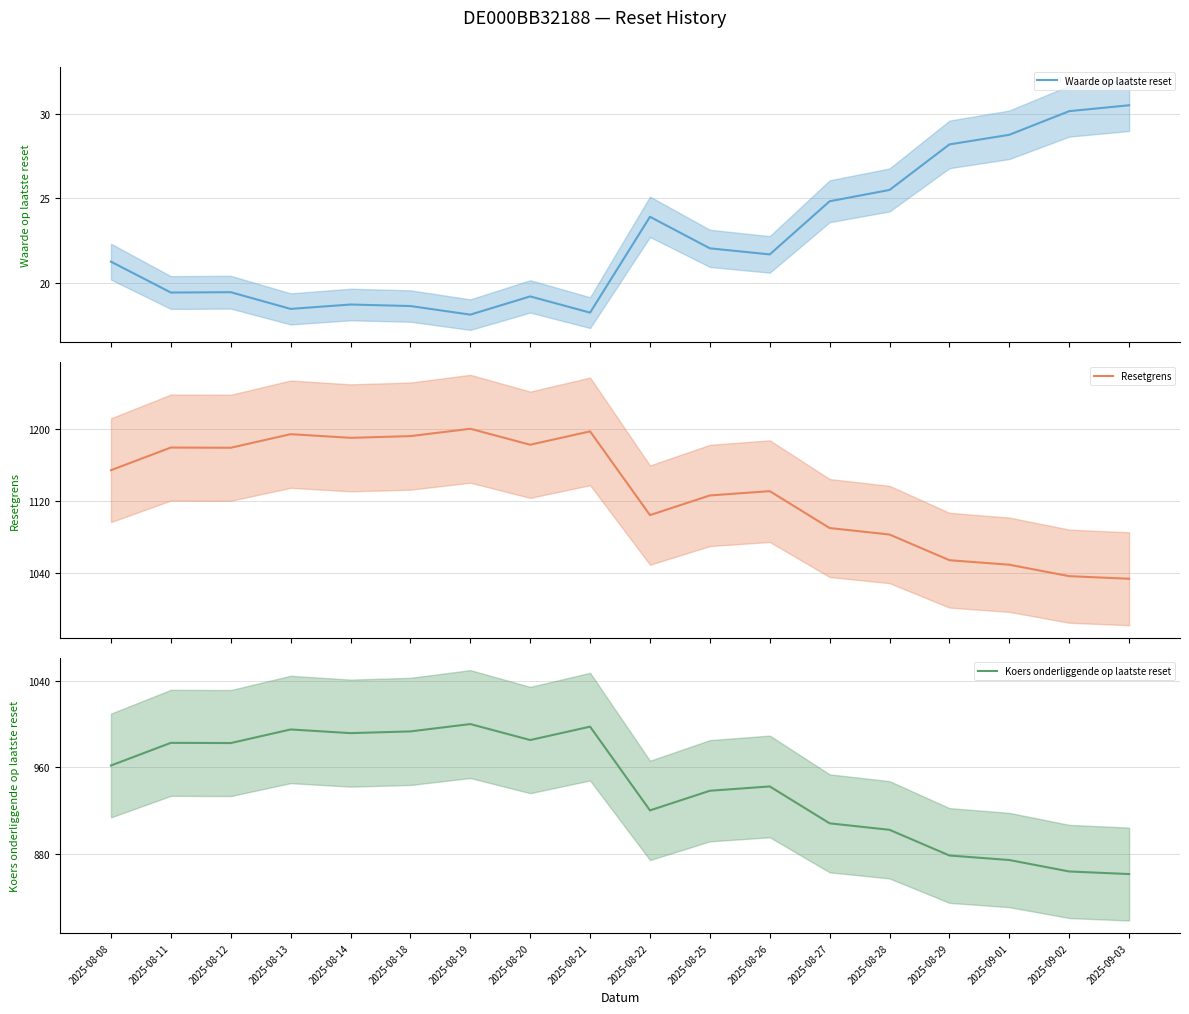

What is the difference between the maximum and minimum values in the Koers onderliggende op laatste reset series?

139.0